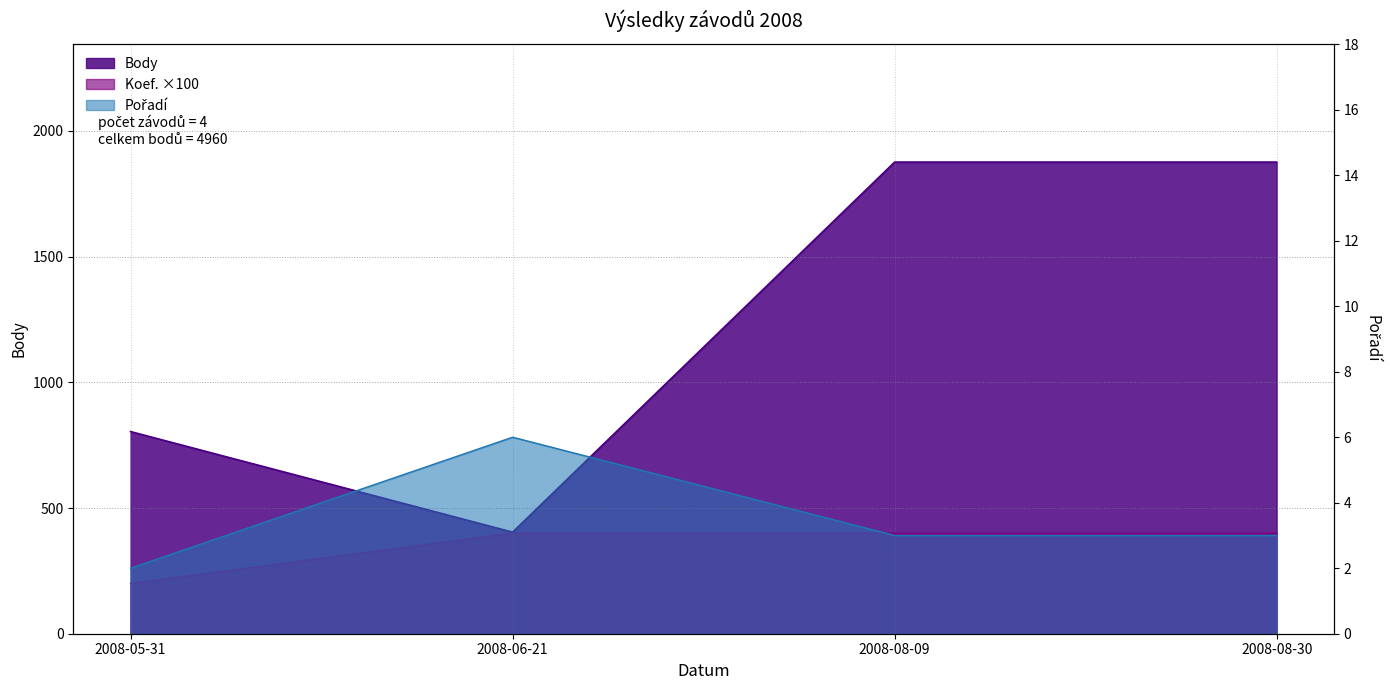

Reading left to right, transcribe all the data shown in this chart.

Body: 2008-05-31=804	2008-06-21=404	2008-08-09=1876	2008-08-30=1876
Pořadí: 2008-05-31=2	2008-06-21=6	2008-08-09=3	2008-08-30=3
Koef.: 2008-05-31=200	2008-06-21=400	2008-08-09=400	2008-08-30=400